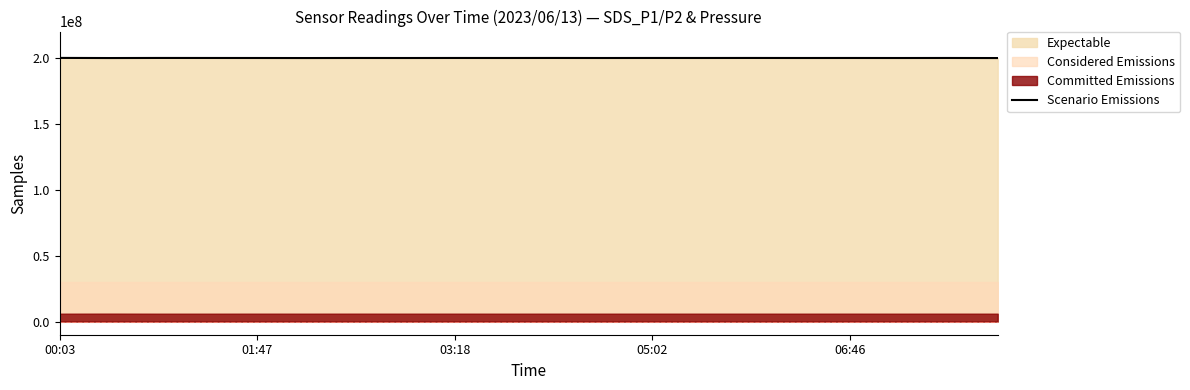

Reading left to right, what are all the values shown in this chart?

200000000.0	199909973.0	199968039.6	199955382.1	199939520.6	199910408.1	199950042.2	199930264.7	199953997.6	199942131.2	199961908.6	199934220.2	199957953.1	199946086.7	199965864.1	199938175.7	199950042.2	199930264.7	199953997.6	199902576.3